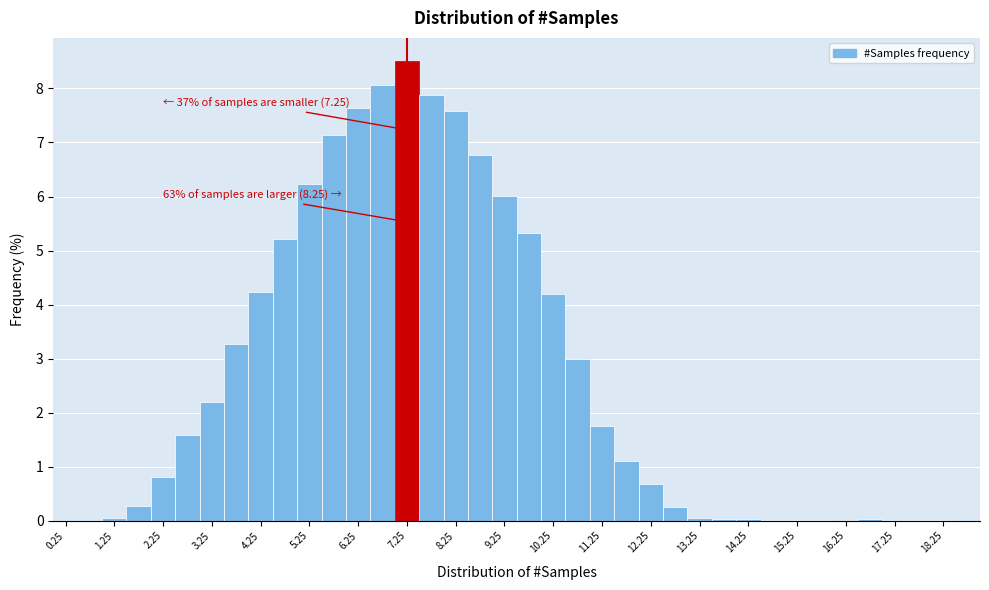

Over which range of the x-axis is the bar tallest?

7.0 to 7.5